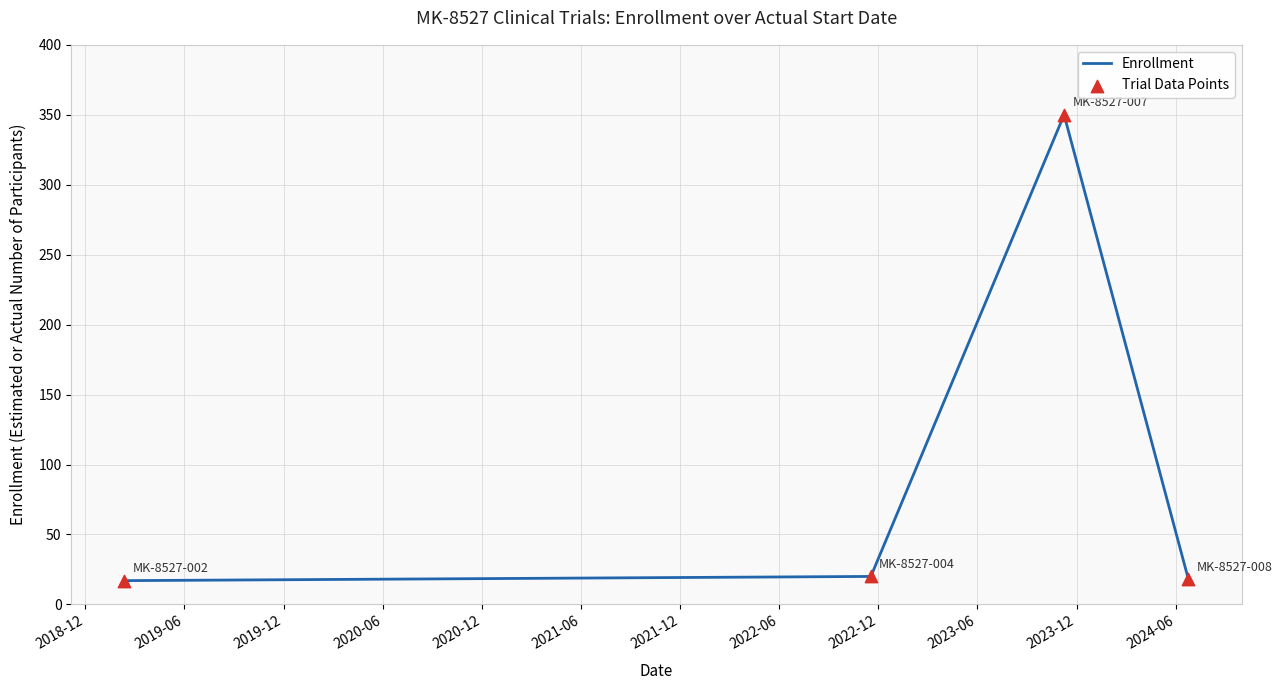

What is the greatest value displayed?

350